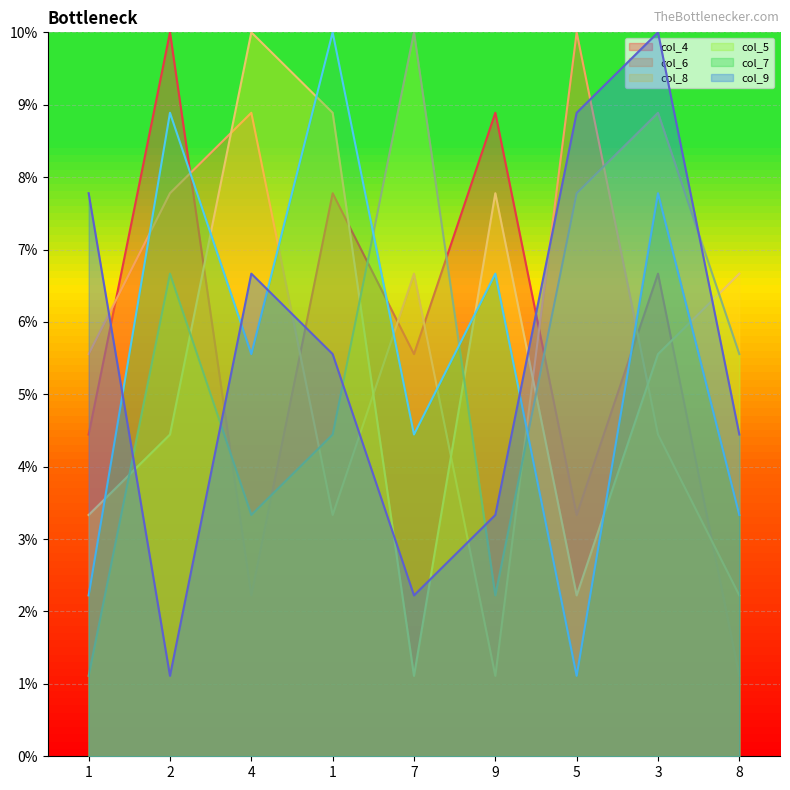

Where is col_7 nearest to the value 5?

4